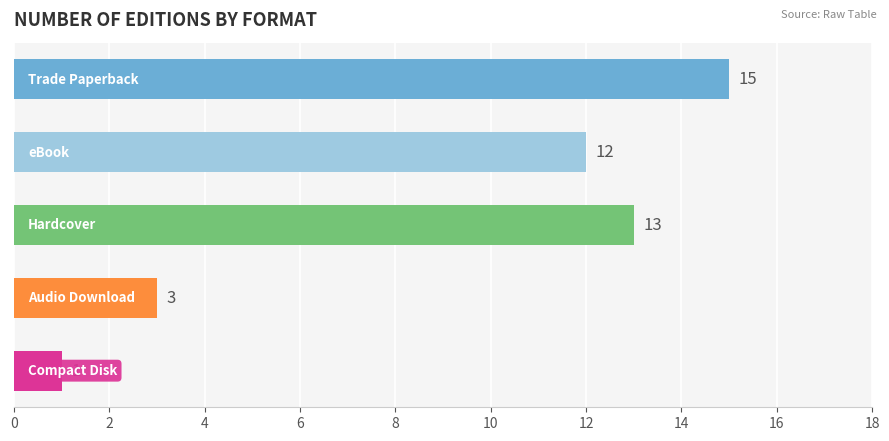

What is the difference between the second highest and second lowest values?

10